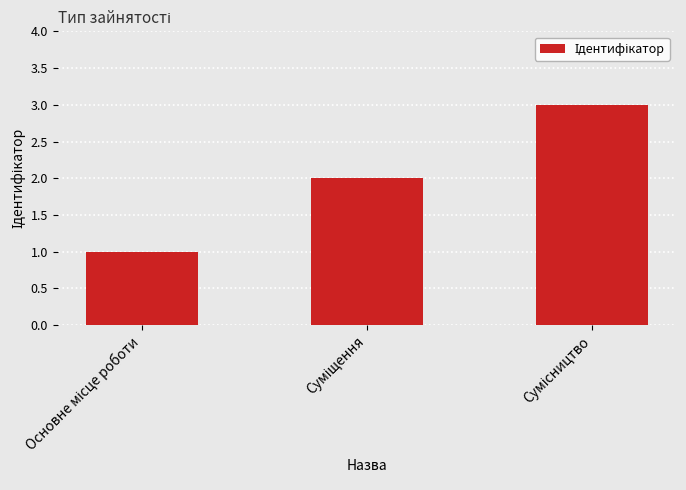

What is the greatest value displayed?

3